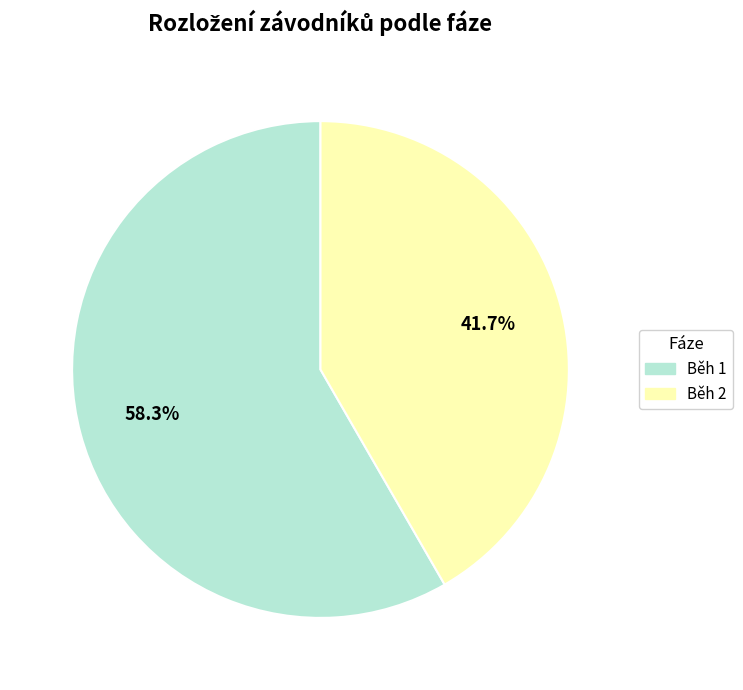

The Běh 1 slice represents 65% of the pie. True or false?

False